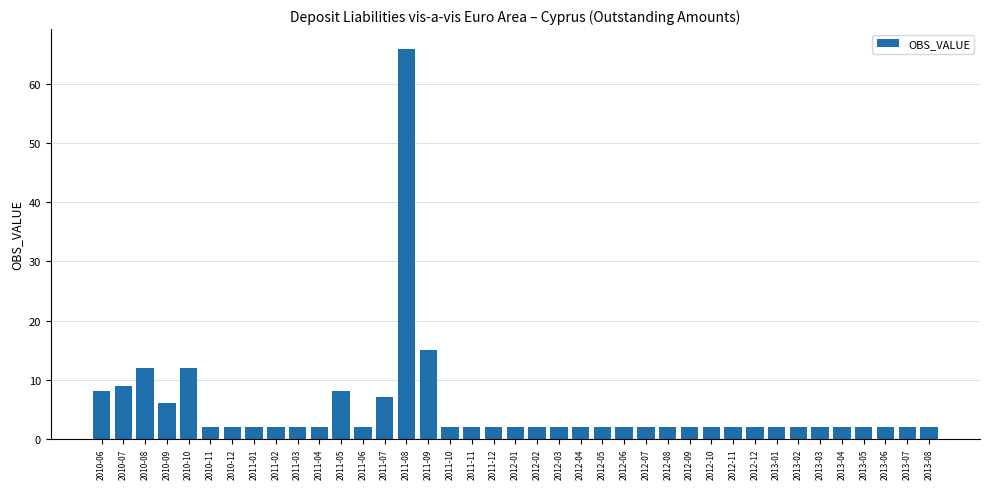

What position from the left is 2010-11?

6